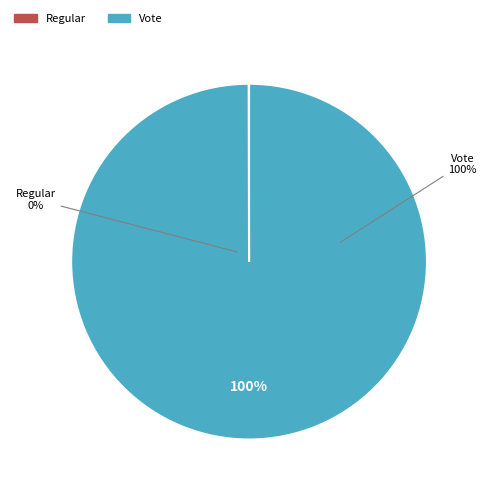

The Vote slice represents 99% of the pie. True or false?

False